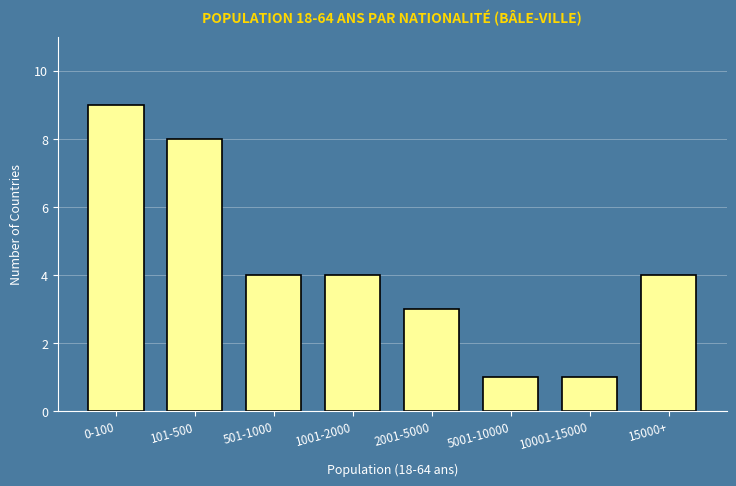

Reading left to right, transcribe all the data shown in this chart.

0-100=9	101-500=8	501-1000=4	1001-2000=4	2001-5000=3	5001-10000=1	10001-15000=1	15000+=4